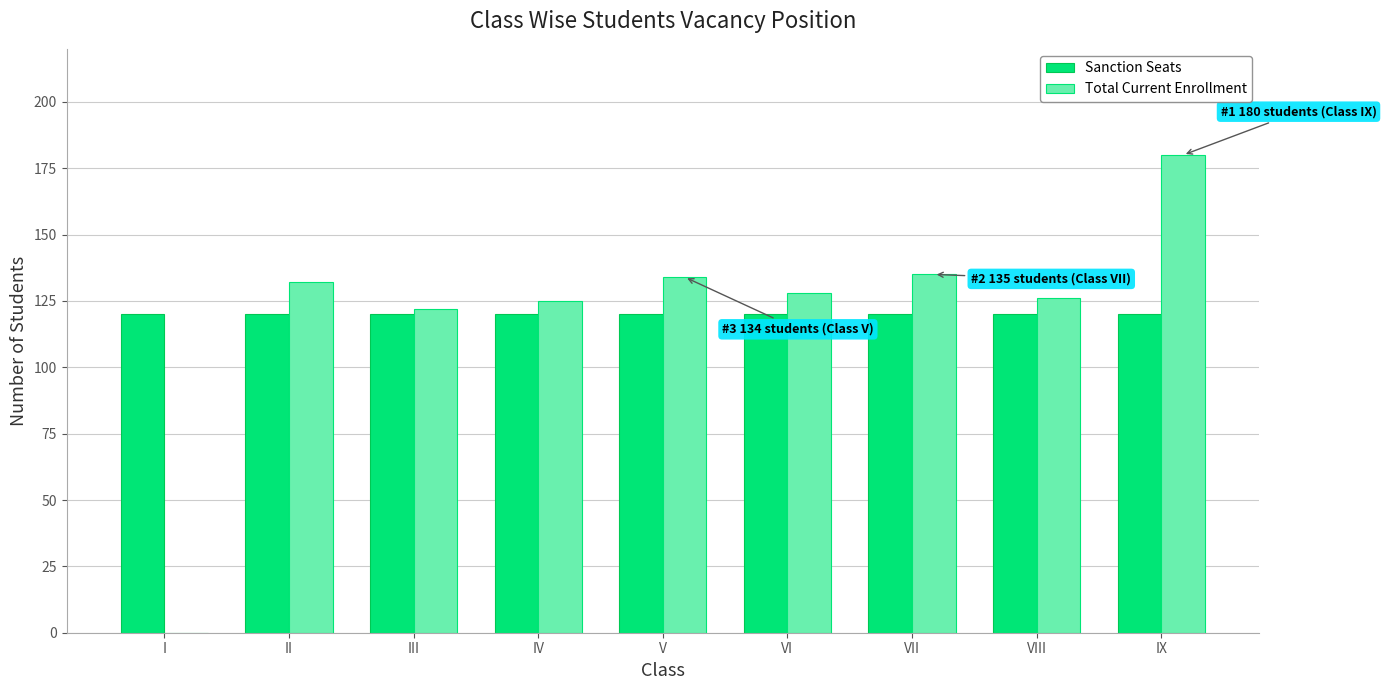

Where is Total Current Enrollment nearest to the value 90?

III